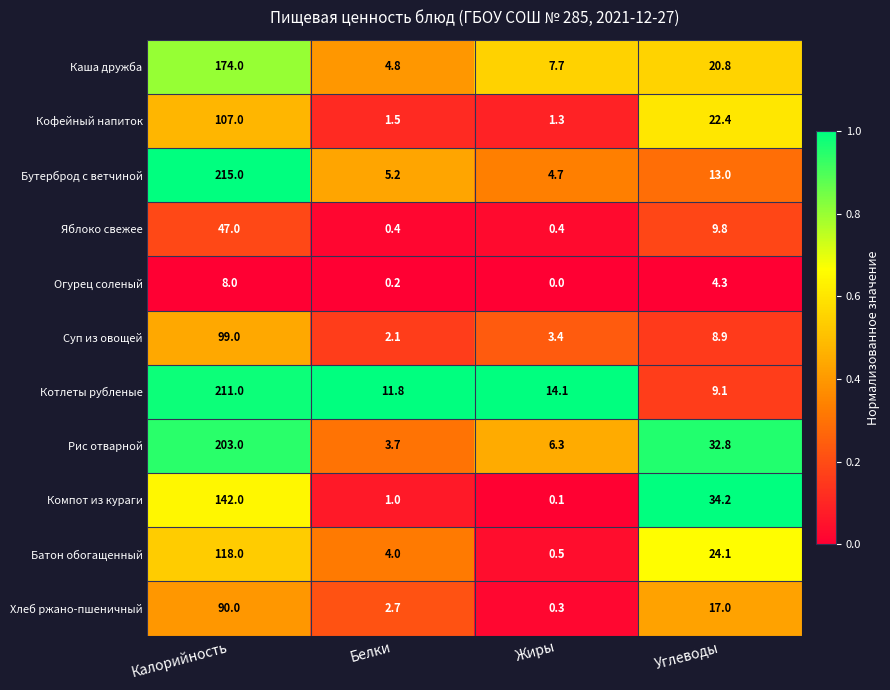

At which label is Компот из кураги closest to 71?

Углеводы